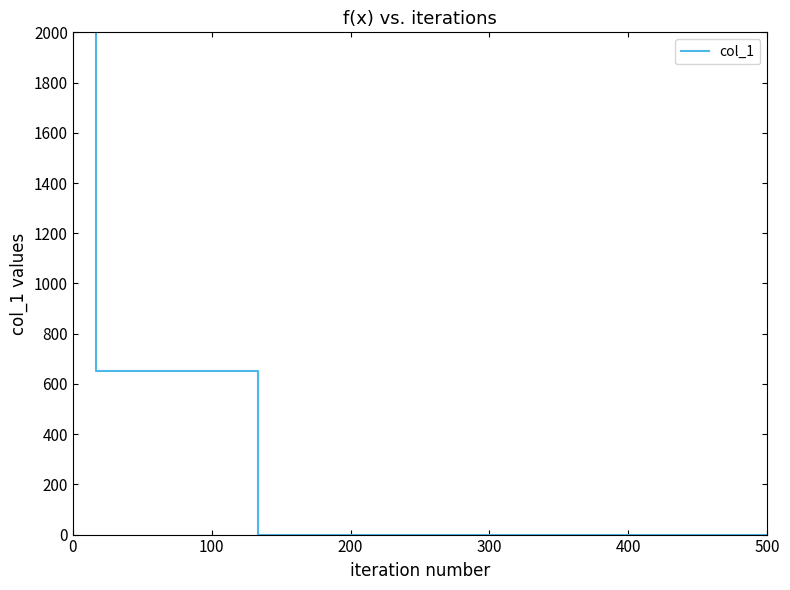

What is the greatest value displayed?

2000